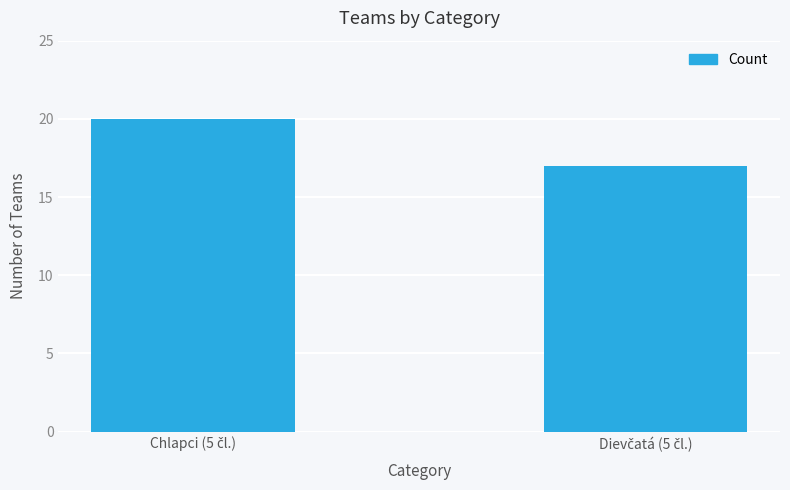

Are the bars grouped side by side (vs. stacked)?

No